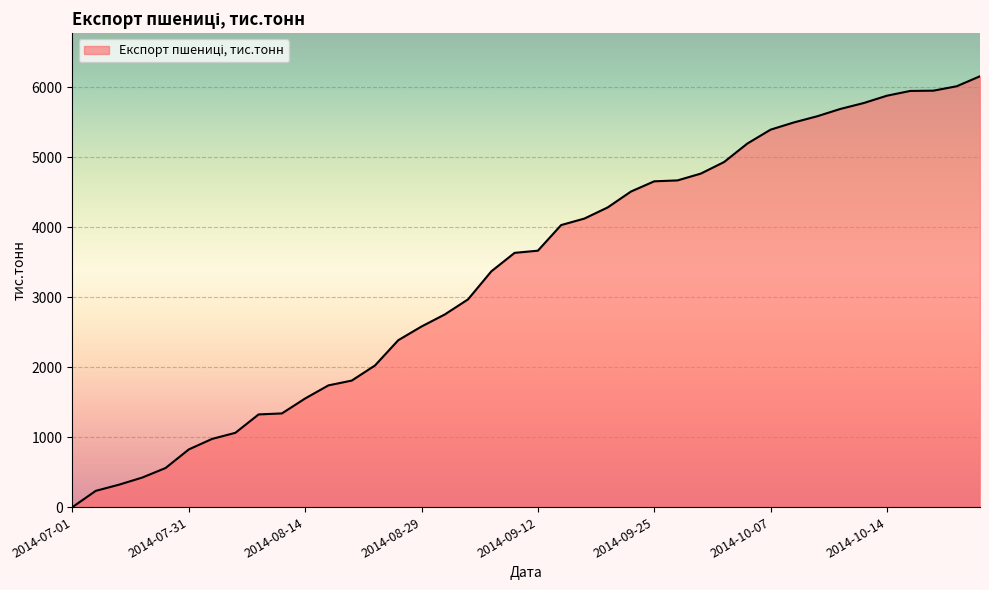

What is the greatest value displayed?

6155